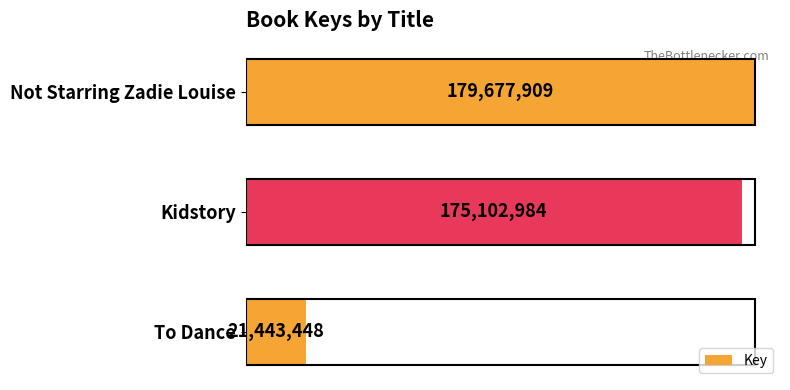

List the labels in order of value, largest first.

Not Starring Zadie Louise, Kidstory, To Dance